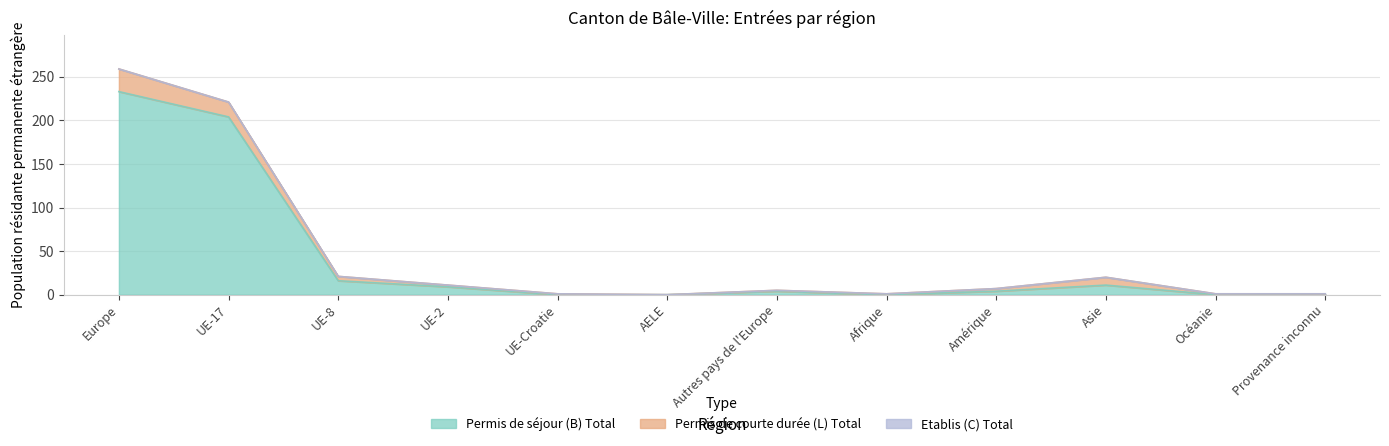

The value of Permis de courte durée (L) Total at Océanie is 1. True or false?

True